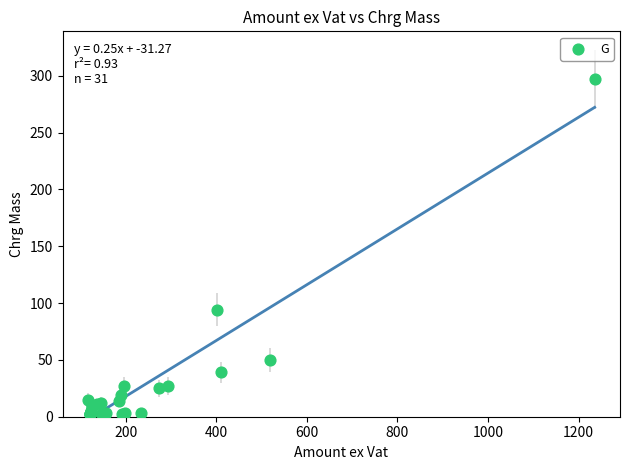

What Y value in the scatter plot is closest to 149?

94